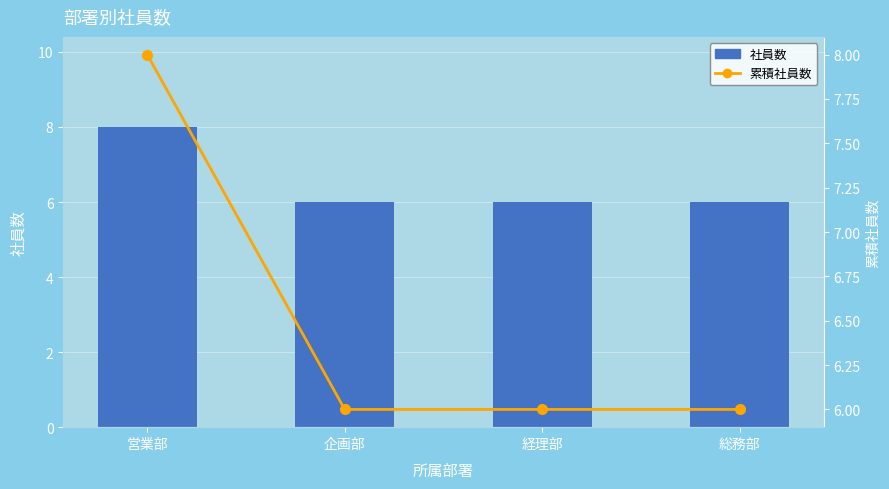

Which series has the largest range (max minus min)?

社員数